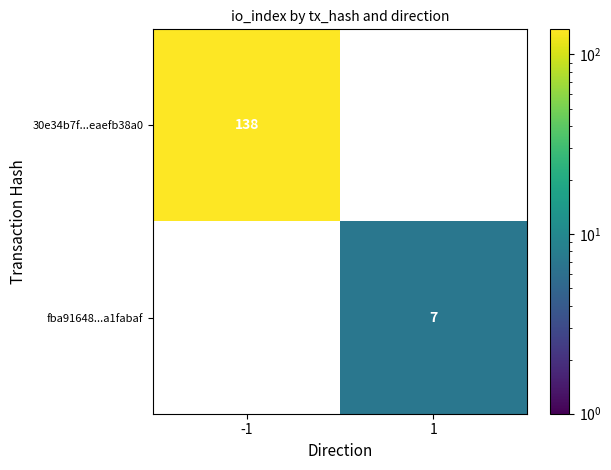

Is it true that 30e34b7f...eaefb38a0 equals 67 at -1?

False